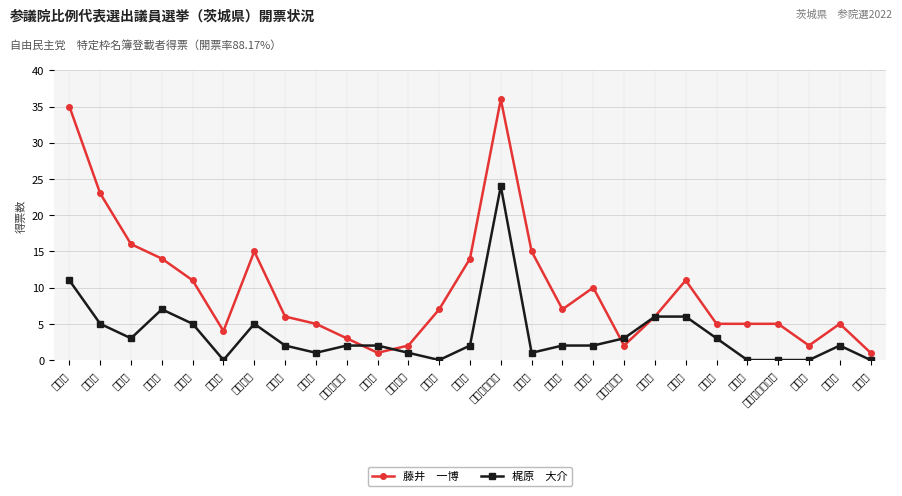

What is the label of the 10th point from the left?

常陸太田市